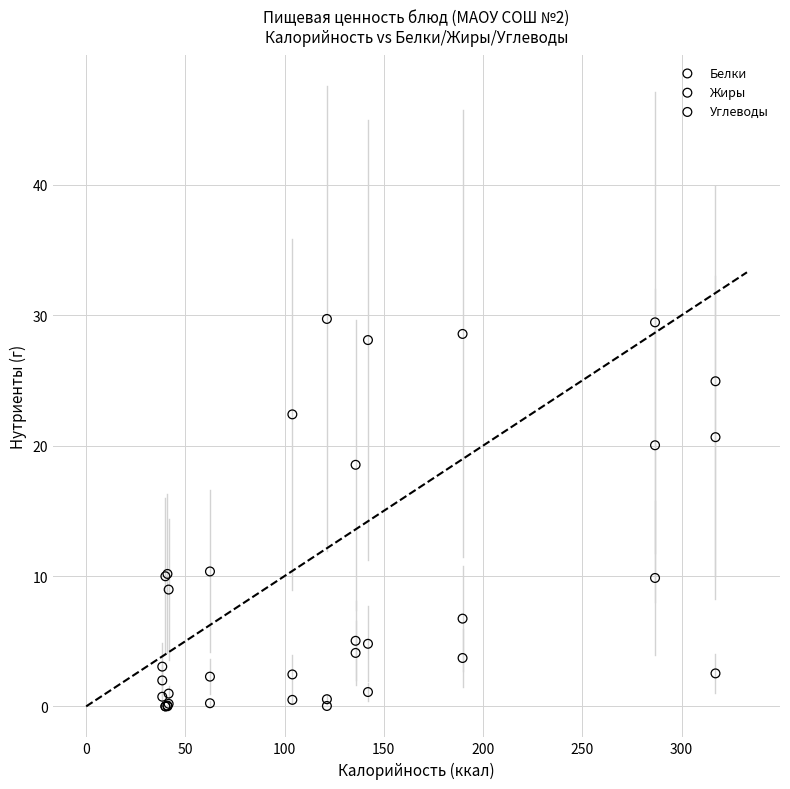

In the Углеводы series, what Y value is closest to 15?

18.5